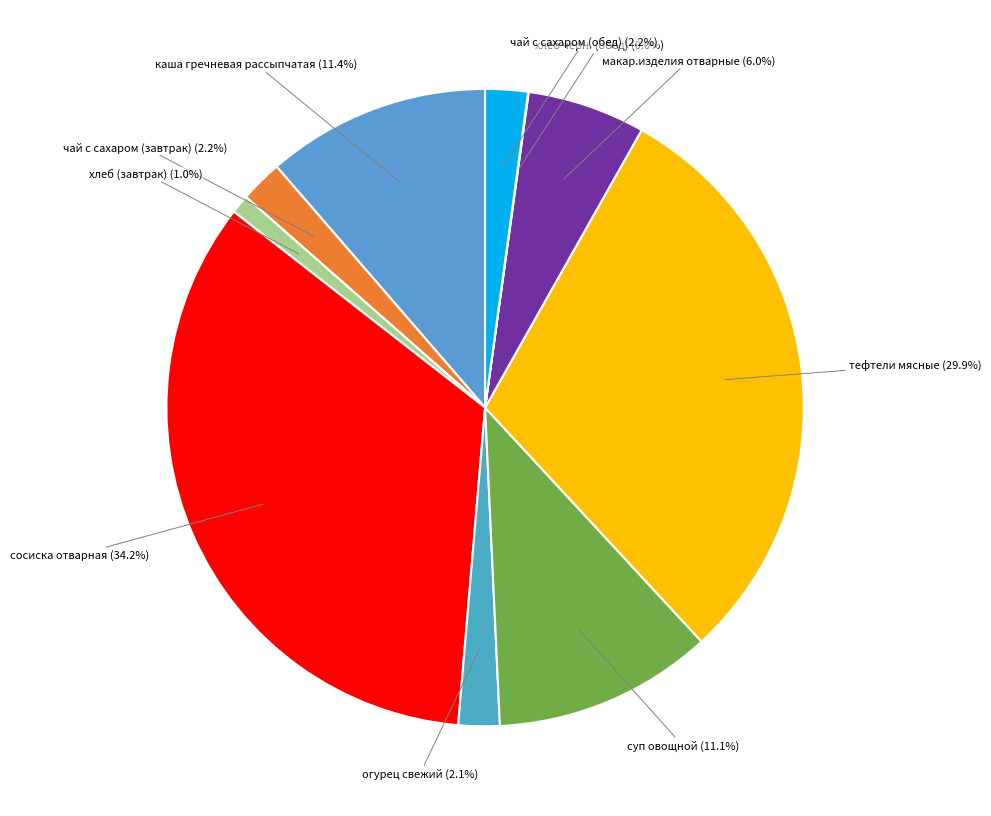

What is the largest slice in the pie chart?

сосиска отварная